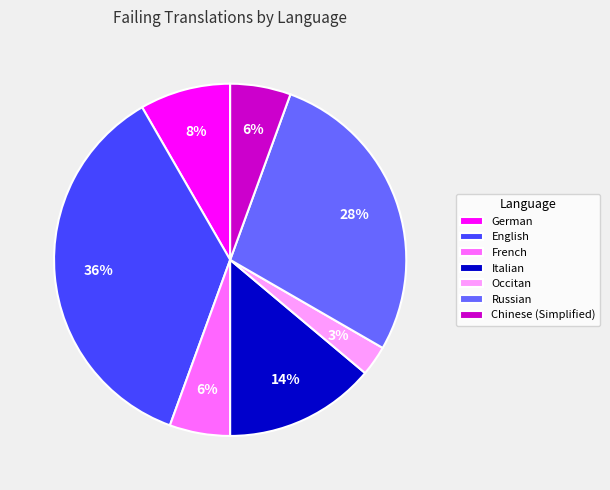

Between English and Russian, which is larger?

English